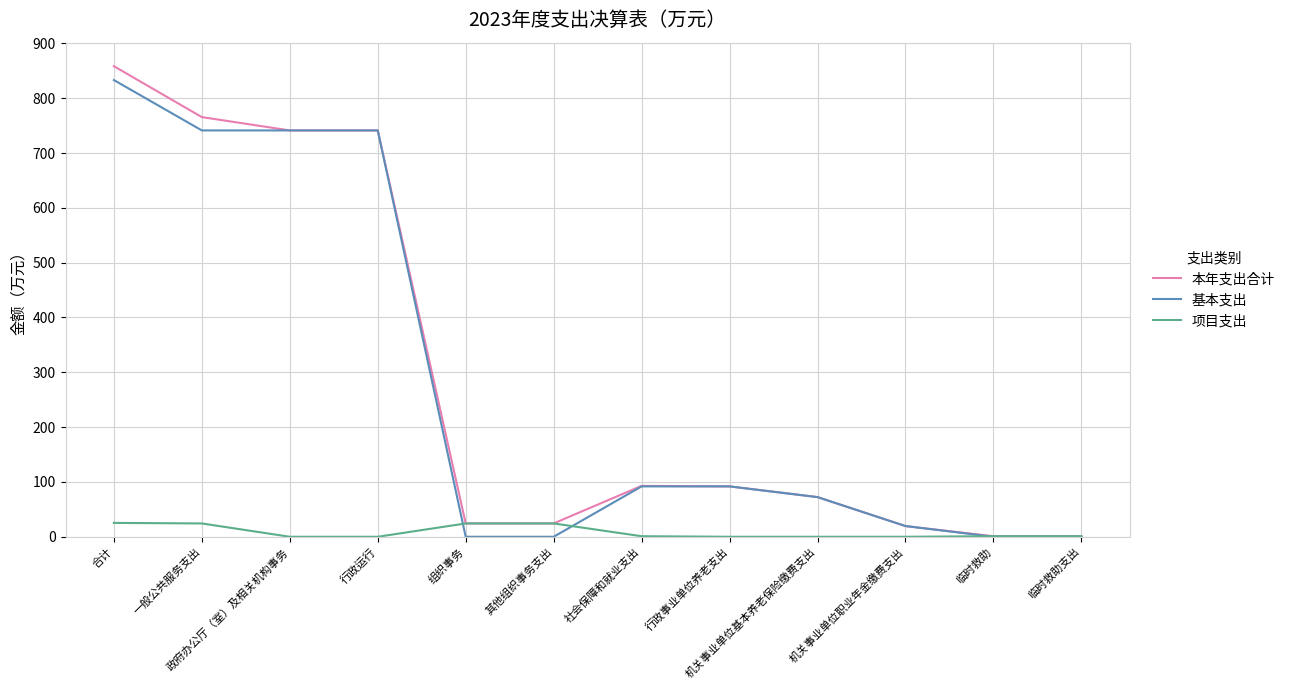

Is this an area chart (filled region under the line)?

No